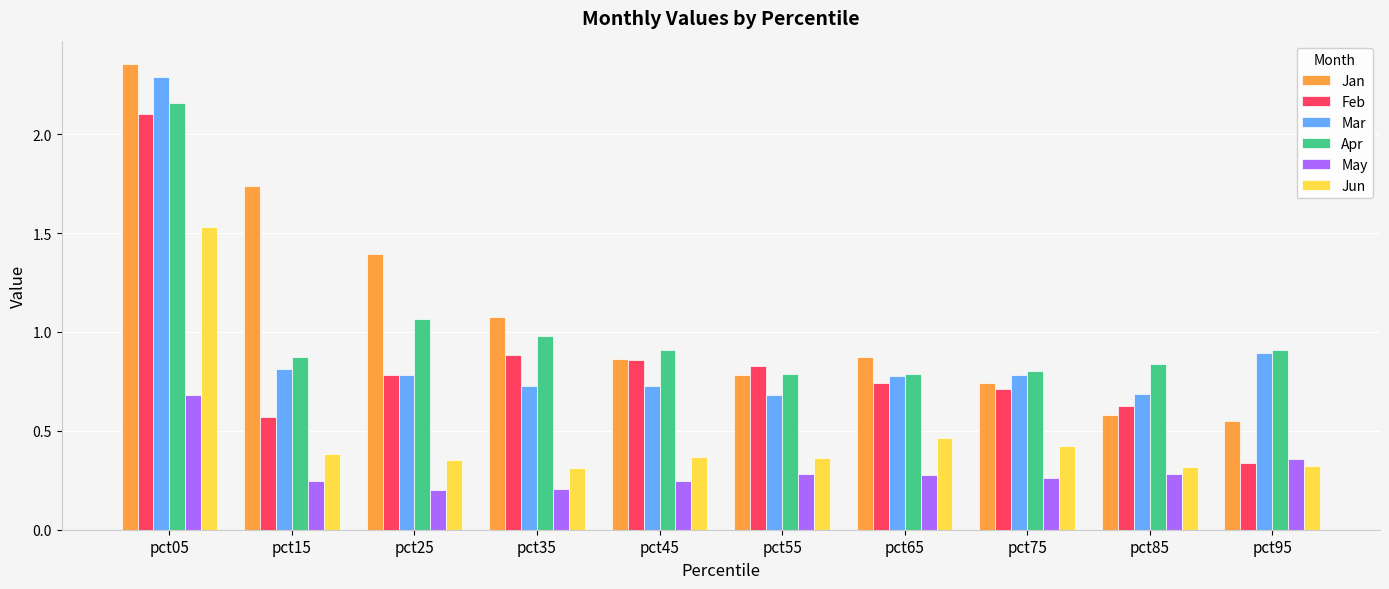

What are all the series names shown in the legend?

Jan, Feb, Mar, Apr, May, Jun